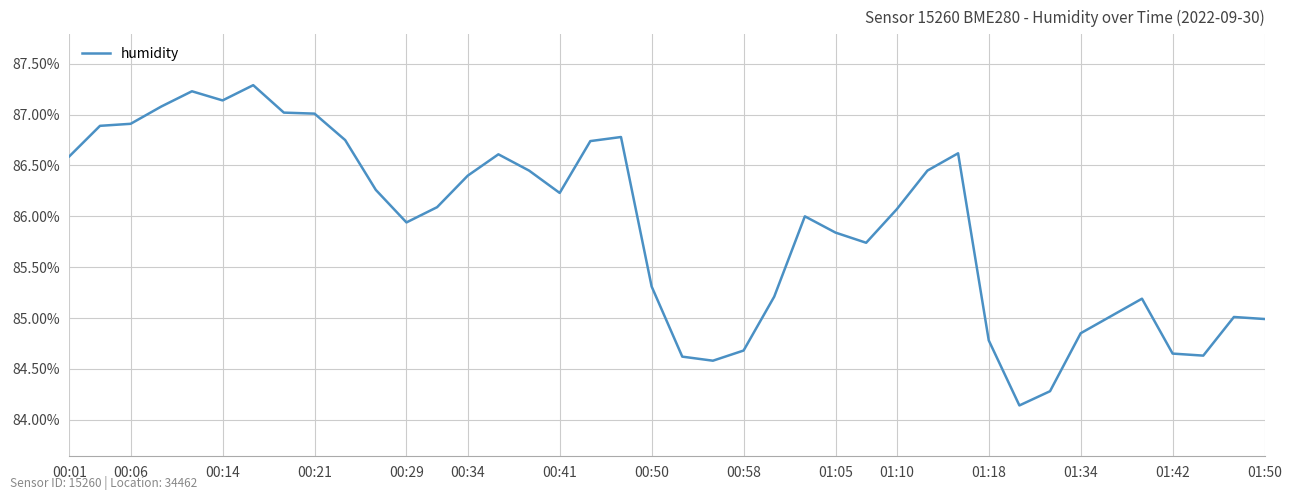

What is the maximum value shown in the chart?

87.3